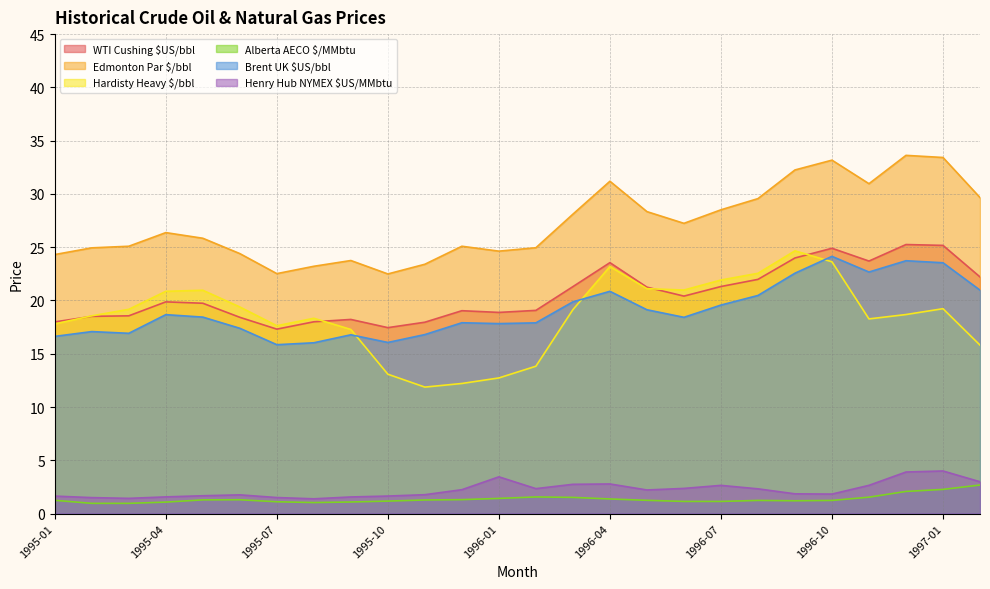

Reading left to right, list all the values displayed in this chart.

WTI Cushing $US/bbl: 18.0	18.5	18.6	19.9	19.7	18.4	17.3	18.0	18.2	17.4	18.0	19.0	18.9	19.1	21.3	23.6	21.2	20.4	21.3	22.0	24.0	24.9	23.7	25.2	25.2	22.2
Edmonton Par $/bbl: 24.3	24.9	25.1	26.4	25.8	24.4	22.5	23.2	23.8	22.5	23.4	25.1	24.6	24.9	28.1	31.2	28.3	27.2	28.5	29.6	32.2	33.2	31.0	33.6	33.4	29.7
Hardisty Heavy $/bbl: 17.8	18.6	19.2	20.9	21.0	19.4	17.6	18.3	17.3	13.1	11.9	12.2	12.7	13.8	19.1	23.2	21.1	21.0	21.9	22.6	24.7	23.6	18.3	18.7	19.2	15.8
Alberta AECO $/MMbtu: 1.2	1.0	1.0	1.1	1.3	1.3	1.1	1.0	1.1	1.2	1.3	1.3	1.4	1.6	1.5	1.4	1.2	1.1	1.1	1.2	1.2	1.2	1.5	2.1	2.3	2.7
Brent UK $US/bbl: 16.6	17.1	16.9	18.7	18.4	17.4	15.8	16.0	16.8	16.1	16.8	17.9	17.8	17.9	19.9	20.9	19.1	18.4	19.6	20.5	22.6	24.1	22.7	23.7	23.5	21.0
Henry Hub NYMEX $US/MMbtu: 1.6	1.5	1.4	1.6	1.7	1.8	1.5	1.4	1.6	1.6	1.8	2.2	3.4	2.3	2.7	2.8	2.2	2.4	2.6	2.3	1.9	1.8	2.6	3.9	4.0	3.0